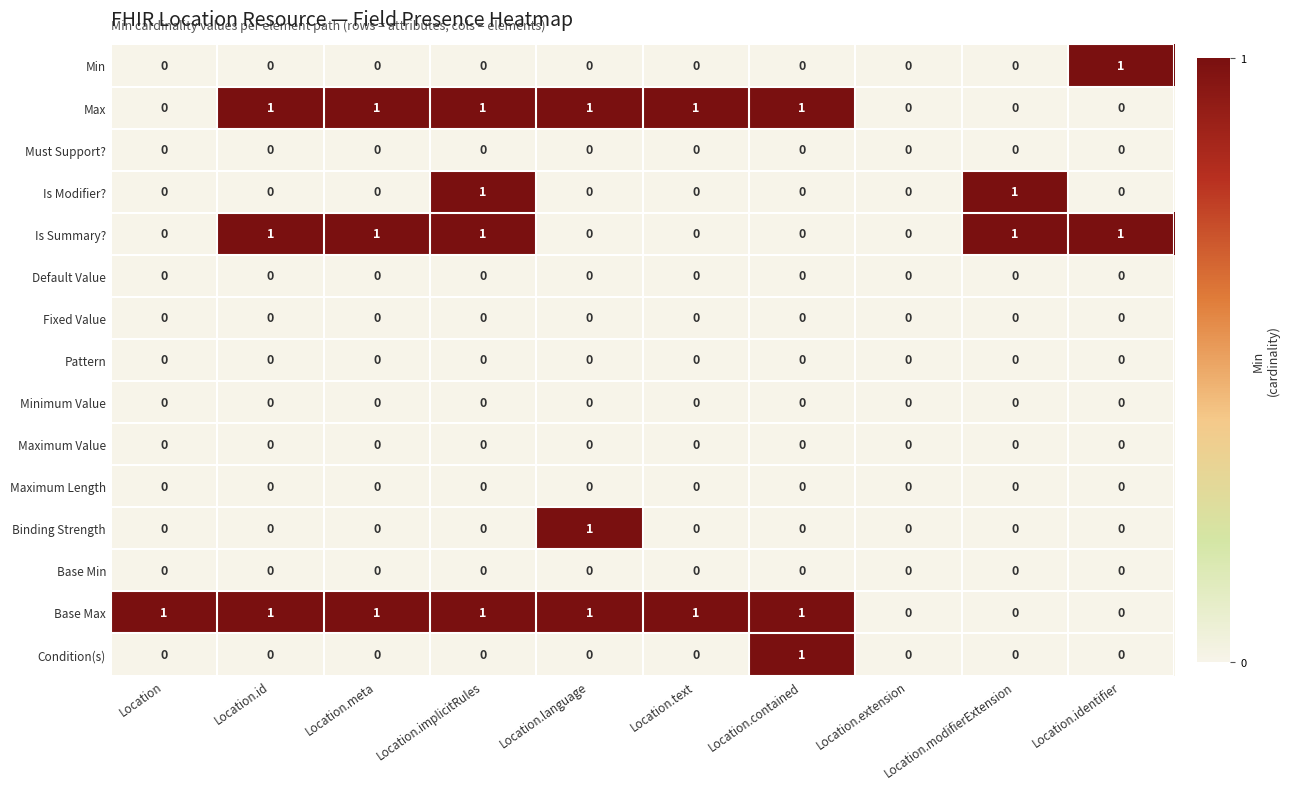

How many categories are shown in the chart?

10